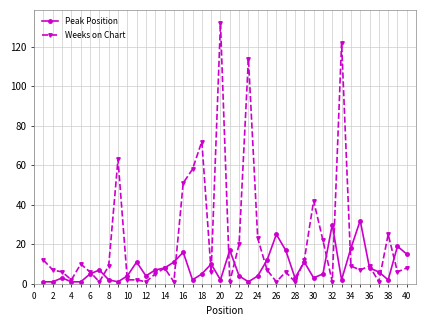

Reading right to left, list all the values displayed in this chart.

Peak Position: 15	19	2	6	8	32	18	2	30	5	3	11	3	17	25	12	4	1	4	17	2	10	5	2	16	11	8	7	4	11	4	1	2	7	5	1	1	3	1	1
Weeks on Chart: 8	6	25	1	9	7	9	122	1	22	42	12	1	6	1	7	23	114	20	1	132	6	72	58	51	1	8	5	1	2	2	63	9	1	6	10	2	6	7	12